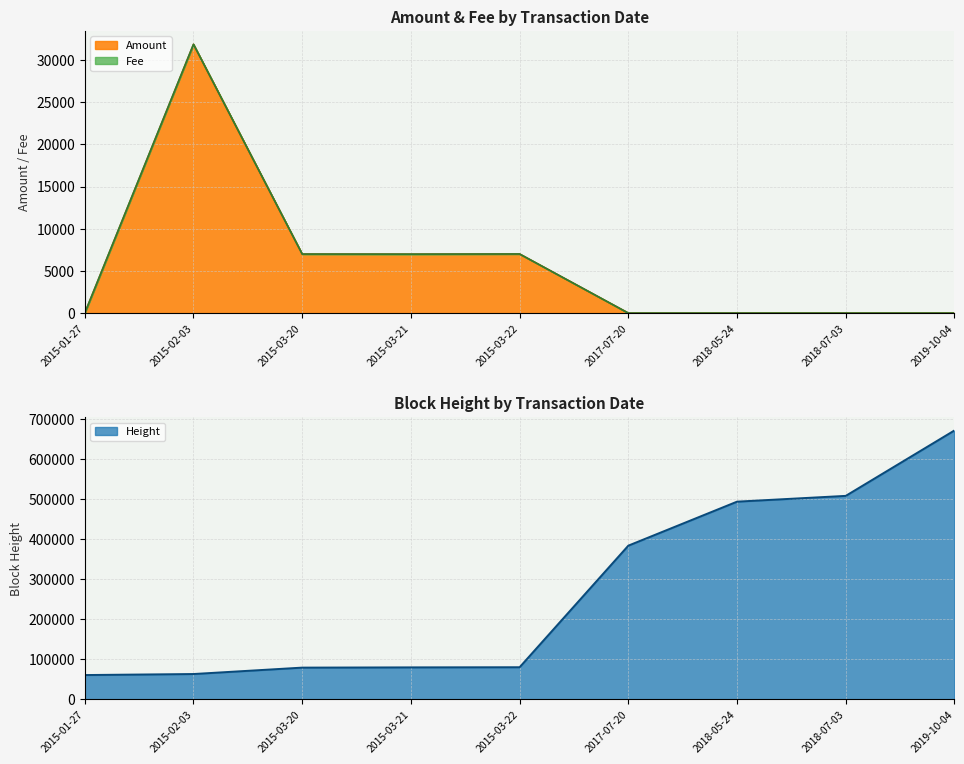

At which category does the chart reach its peak across all series?

2019-10-04